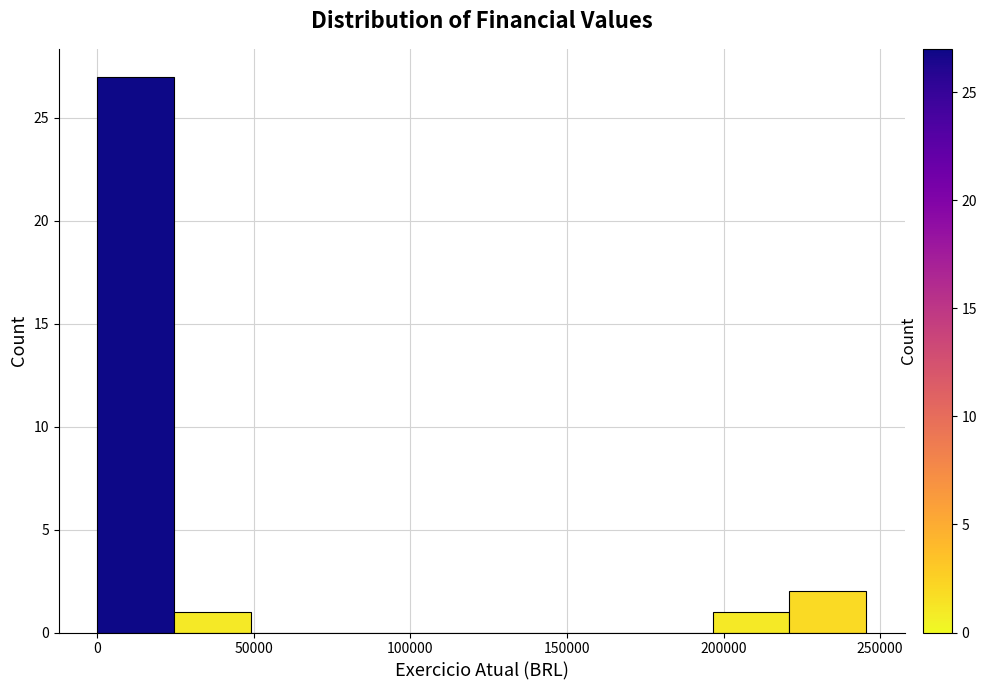

Reading left to right, transcribe this chart: for each bar, give the range it covers on the x-axis and its height. Neither the bar edges nor the heights are printed on the chart, so give them approximately, as read against the axes.

0 to 25000: 27
25000 to 50000: 1
50000 to 75000: 0
75000 to 100000: 0
100000 to 125000: 0
125000 to 145000: 0
145000 to 170000: 0
170000 to 195000: 0
195000 to 220000: 1
220000 to 245000: 2